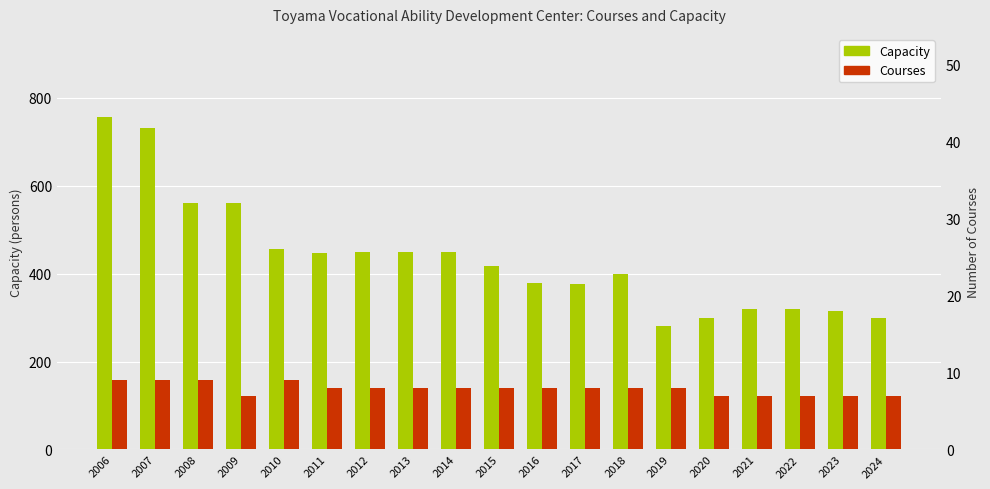

What value does the Capacity series have at 2017, to the nearest 5?

375